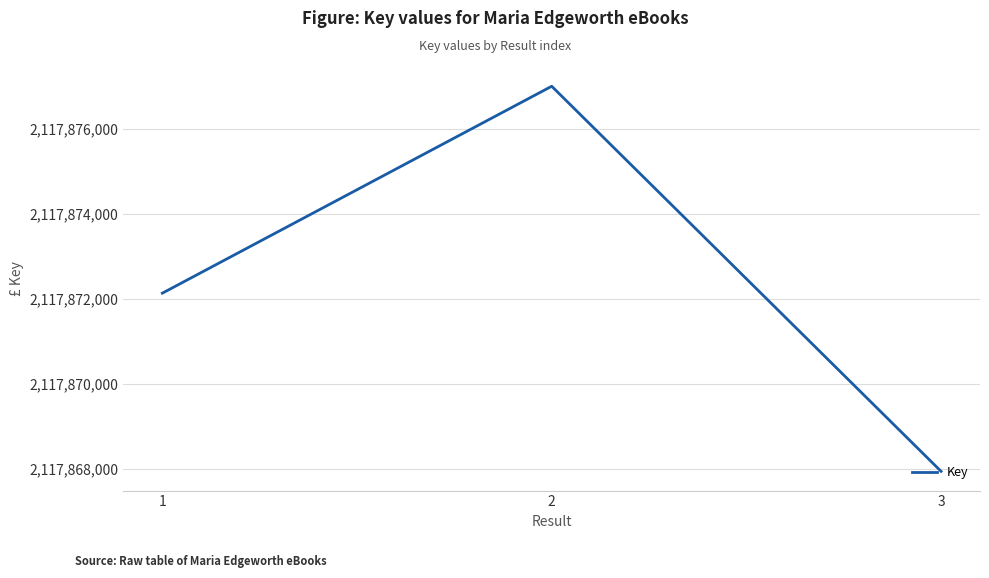

Reading left to right, transcribe all the data shown in this chart.

2117872140	2117877005	2117867951